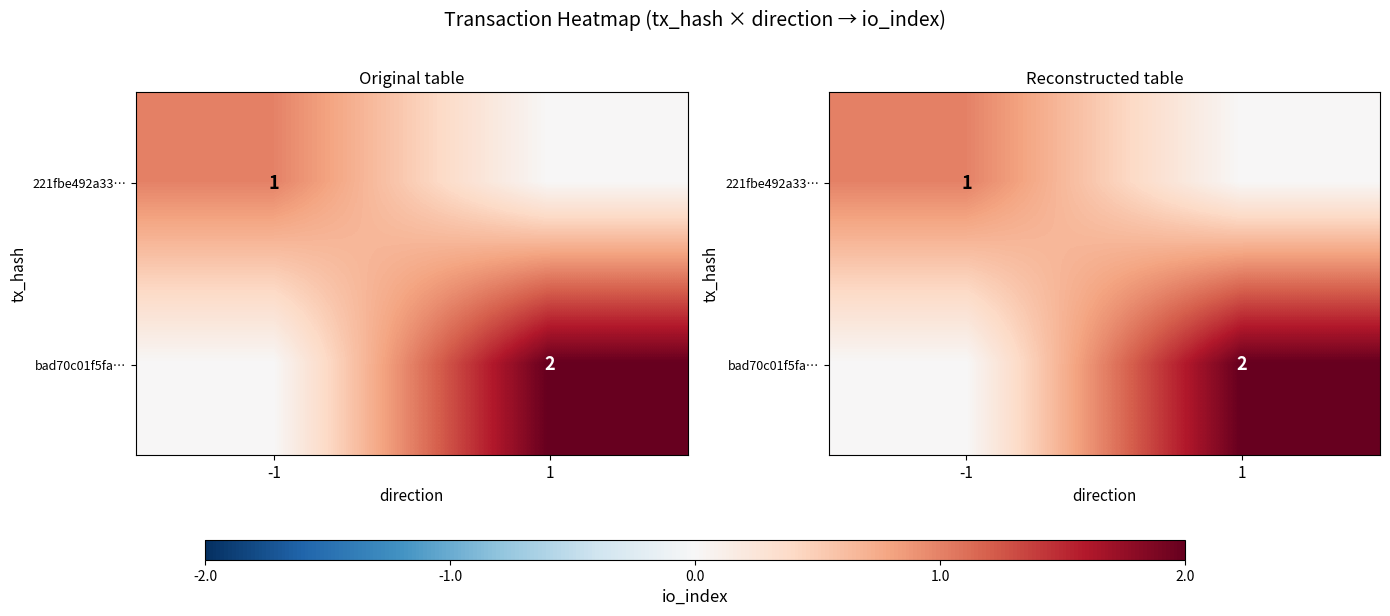

Rank the series by their average value, from highest to lowest.

bad70c01f5fa…, 221fbe492a33…